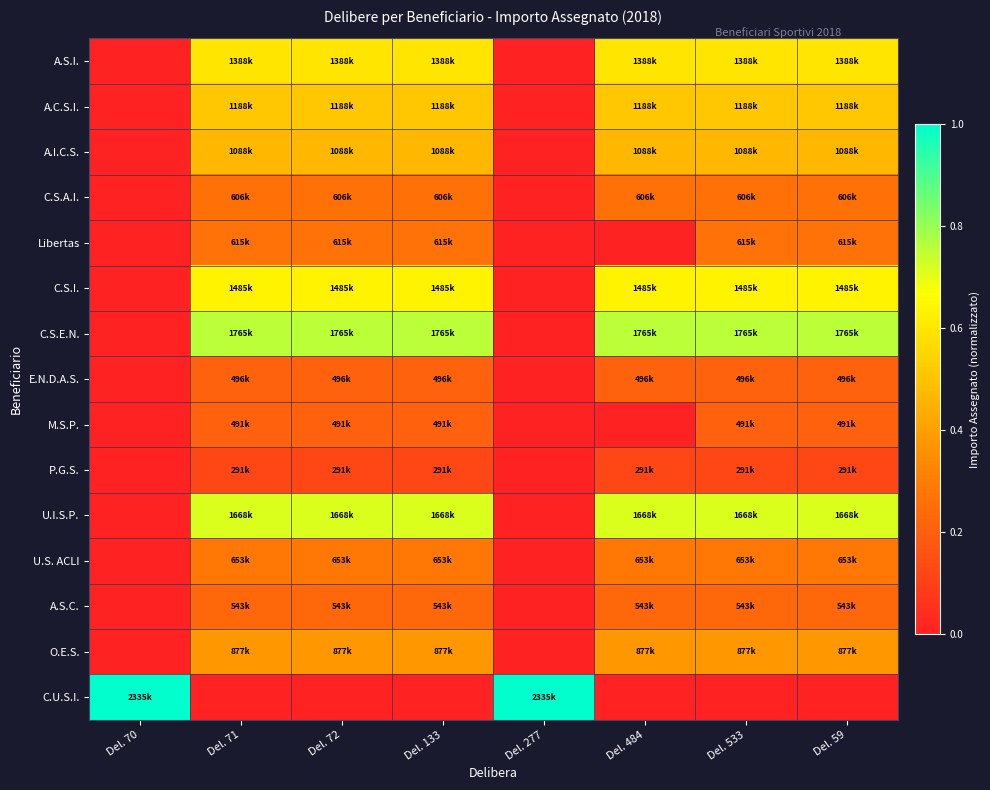

Which label corresponds to the largest value in the chart?

Del. 70